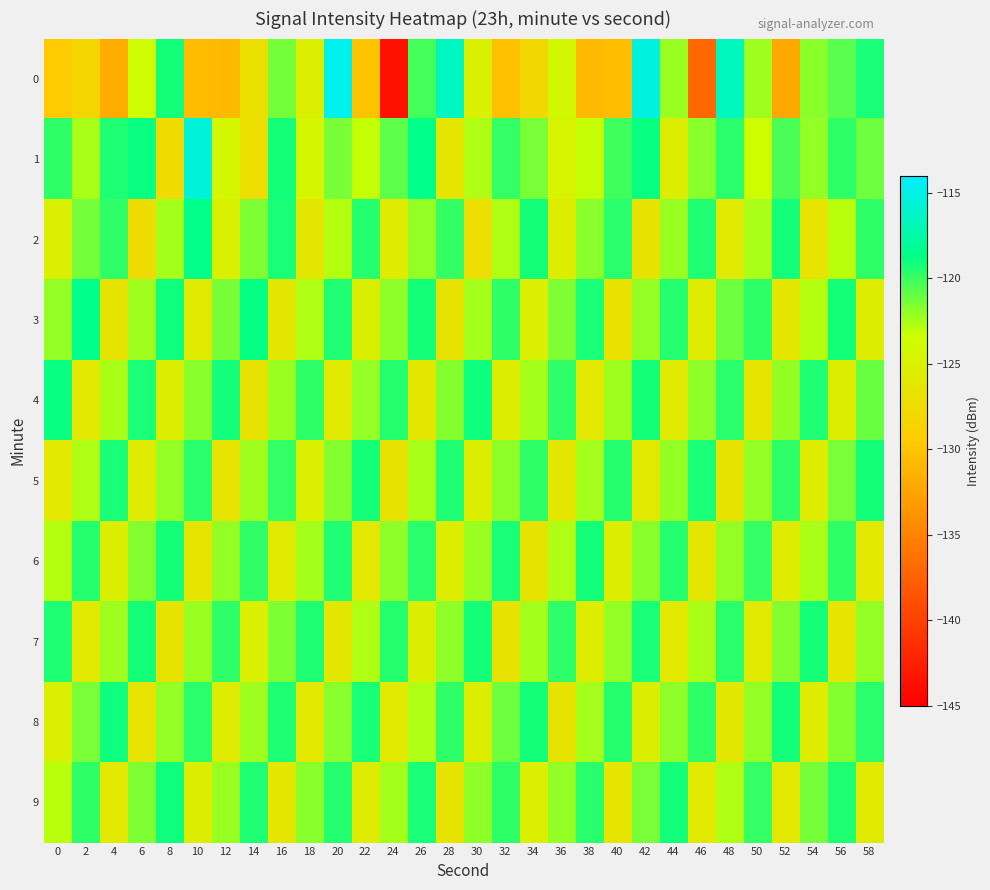

Which has a higher value, 38 or 24?

38